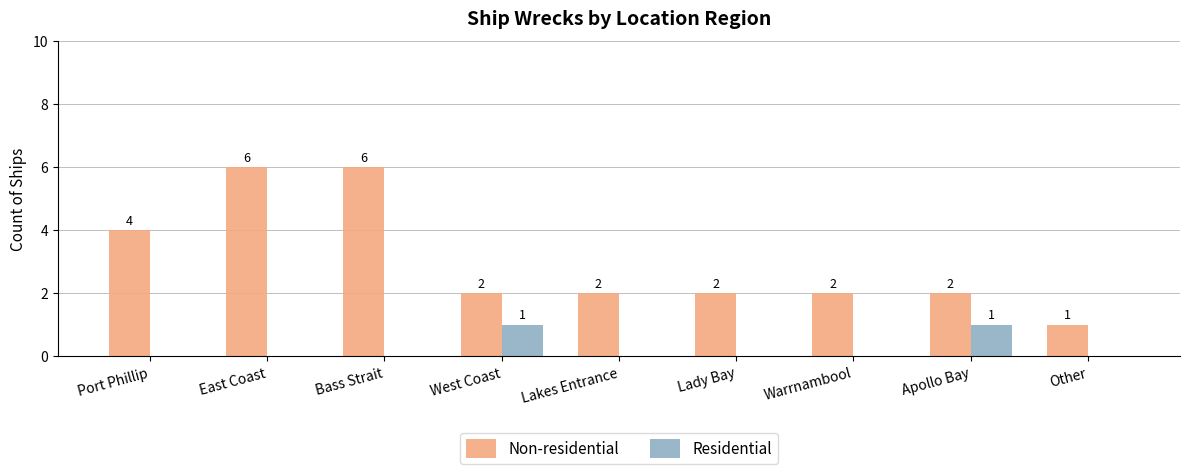

The Residential series shows 0 at Warrnambool. True or false?

True